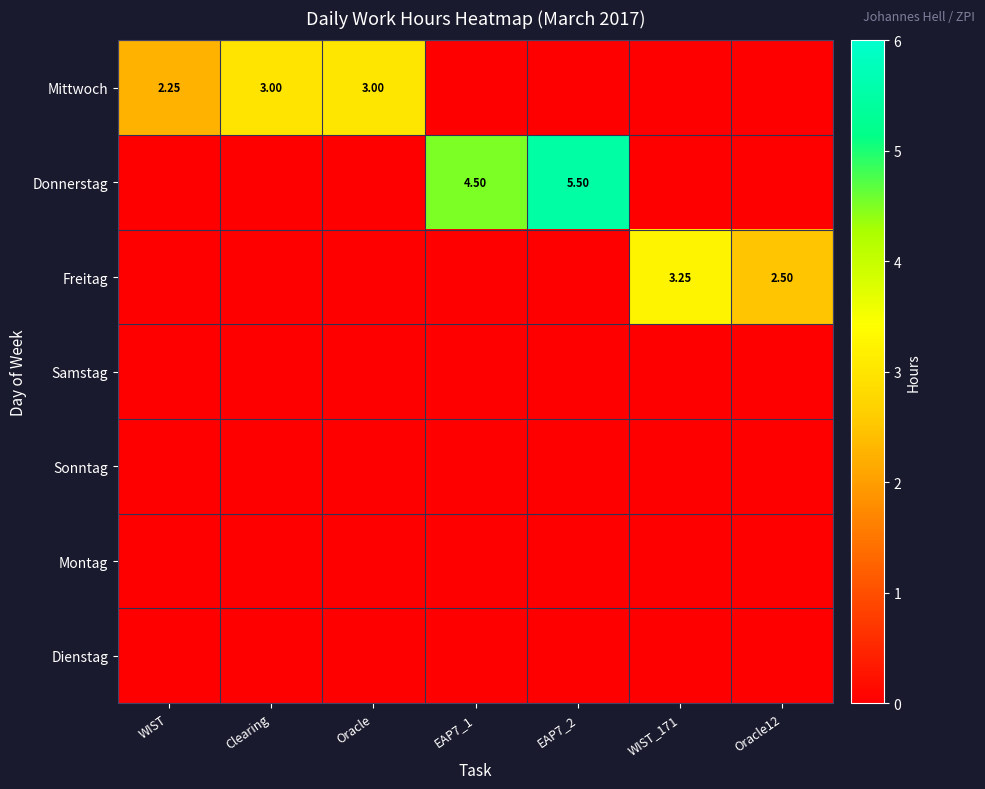

What is the spread (max minus min) of values at EAP7_1?

4.5